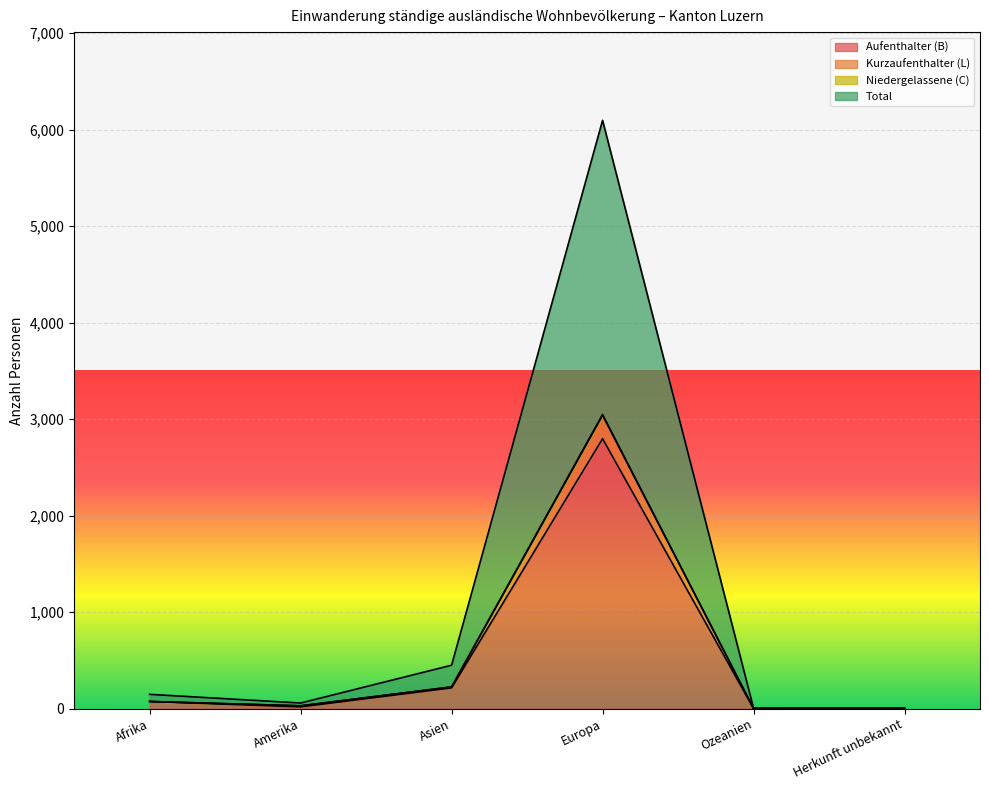

What are all the series names shown in the legend?

Aufenthalter (B), Kurzaufenthalter (L), Niedergelassene (C), Total